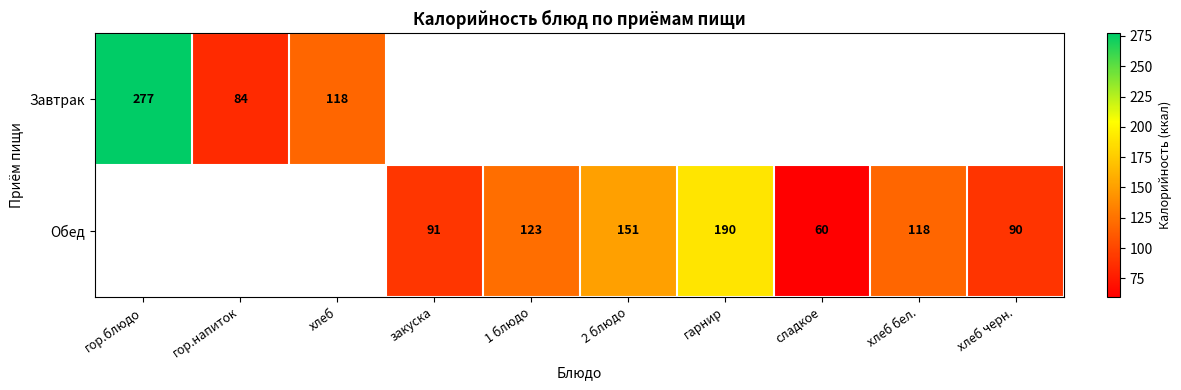

Is it true that Обед equals 68.6 at 1 блюдо?

False